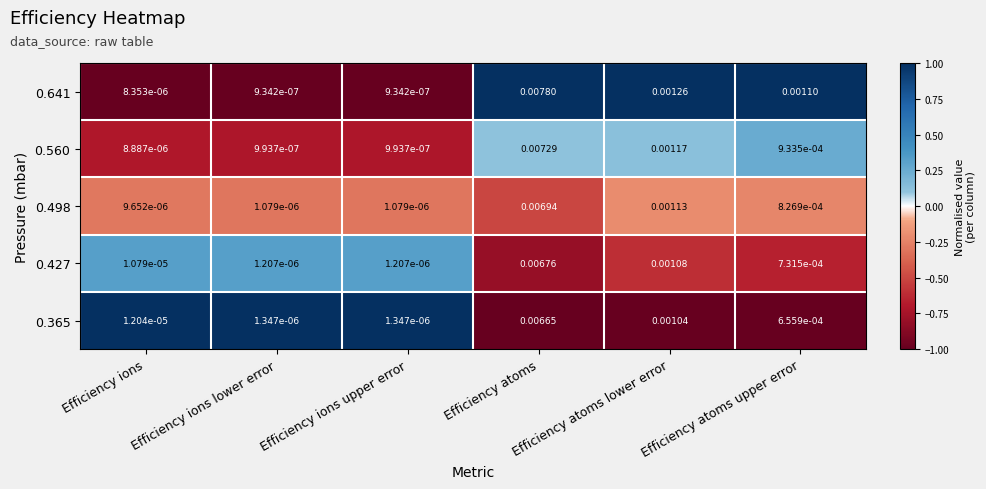

List the series in order of their peak value, highest first.

0.641, 0.560, 0.498, 0.427, 0.365